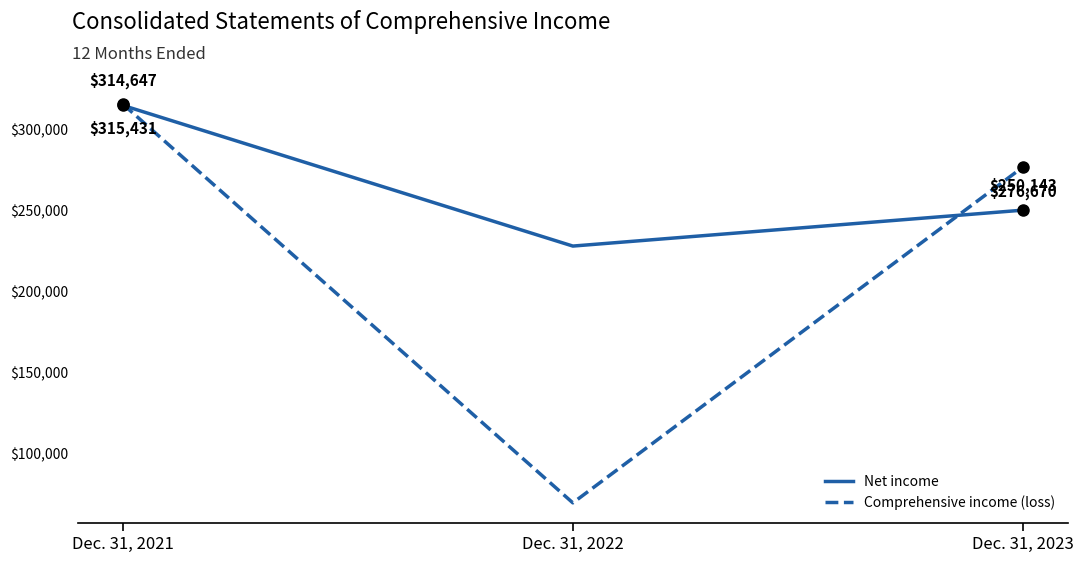

What is the sum of all Comprehensive income (loss) values?

662019